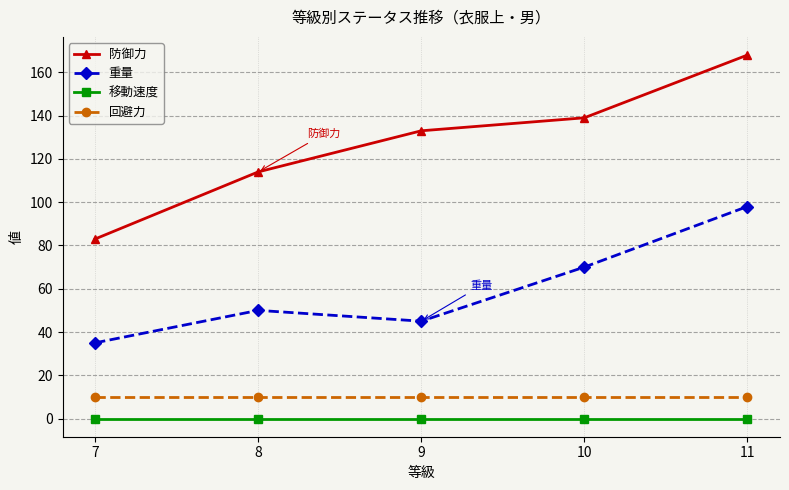

Is it true that 防御力 equals 114 at 8?

True